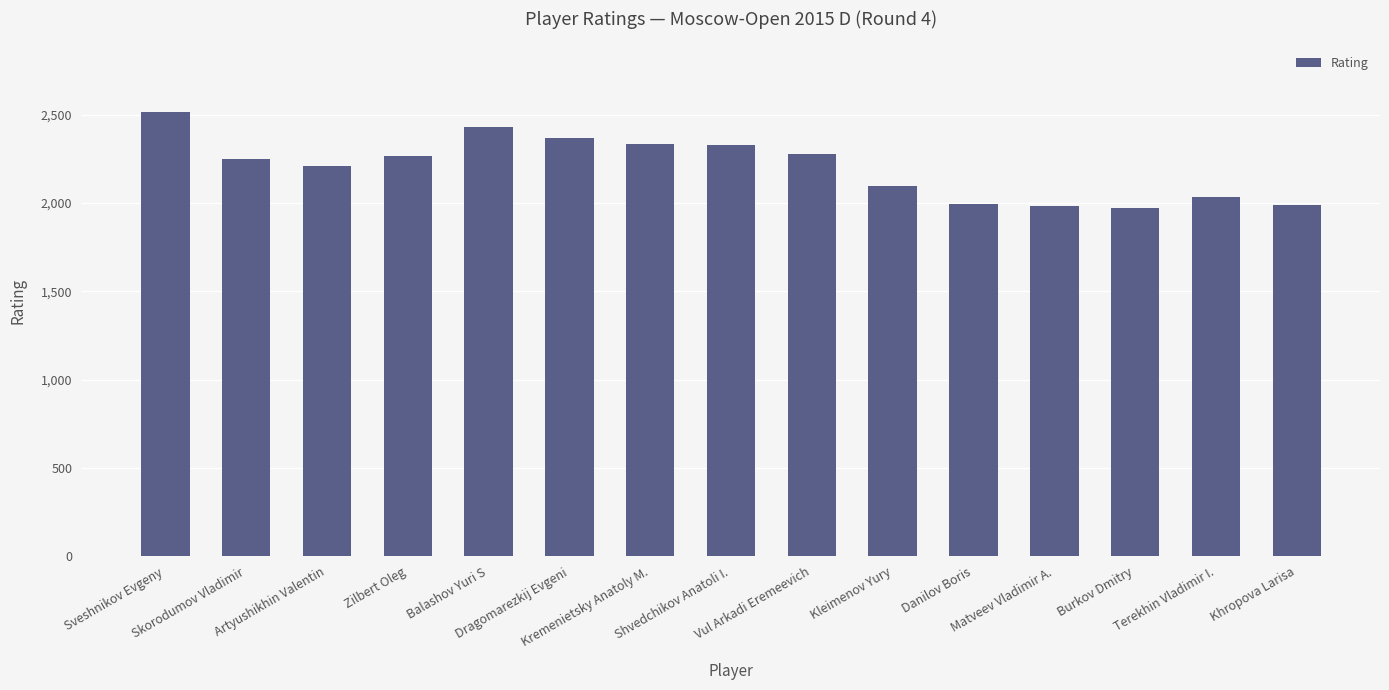

What is the maximum value shown in the chart?

2514